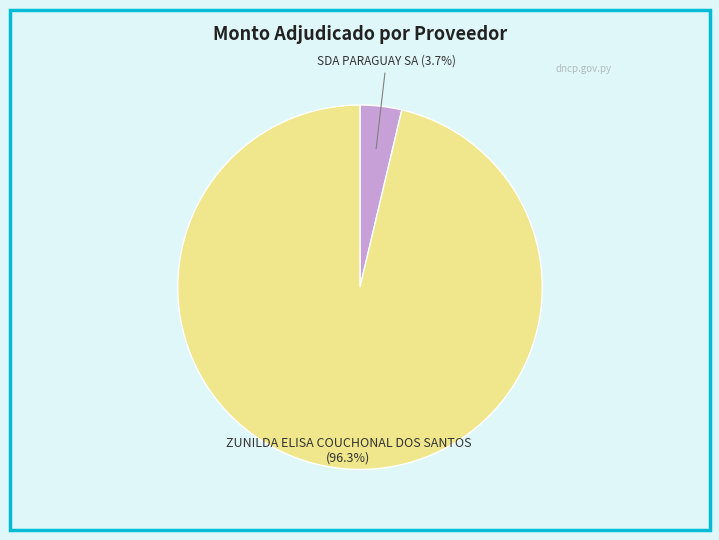

Count the number of slices in the pie.

2